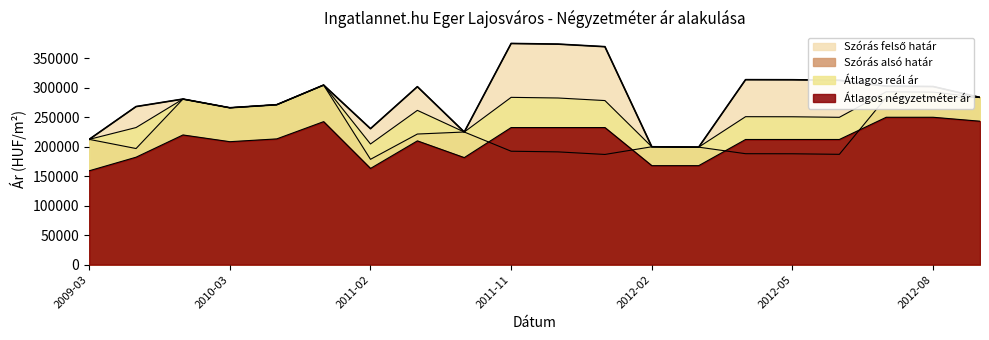

Rank the series by their average value, from lowest to highest.

Átlagos négyzetméter ár, Szórás alsó határ, Átlagos reál ár, Szórás felső határ